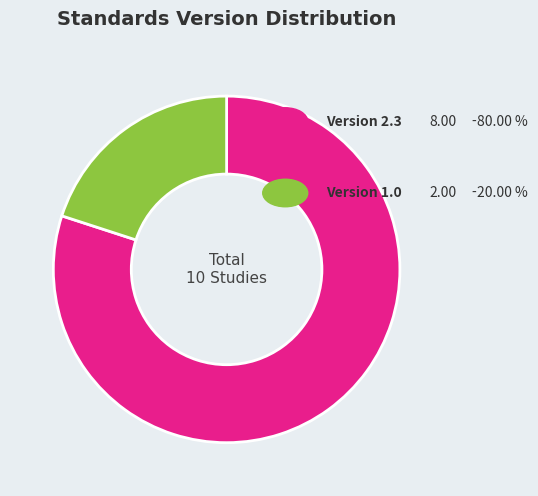

How many slices are in this pie chart?

2